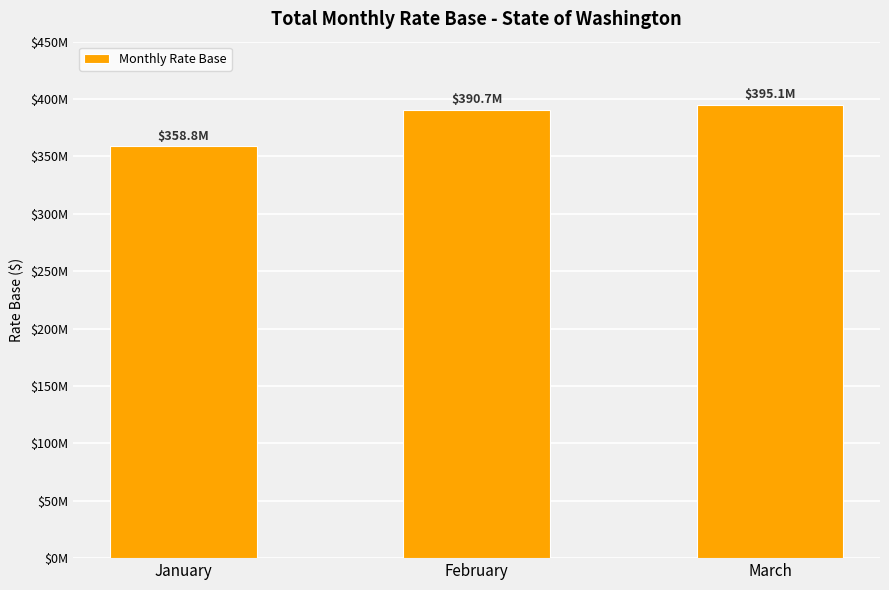

Between January and February, which is larger?

February